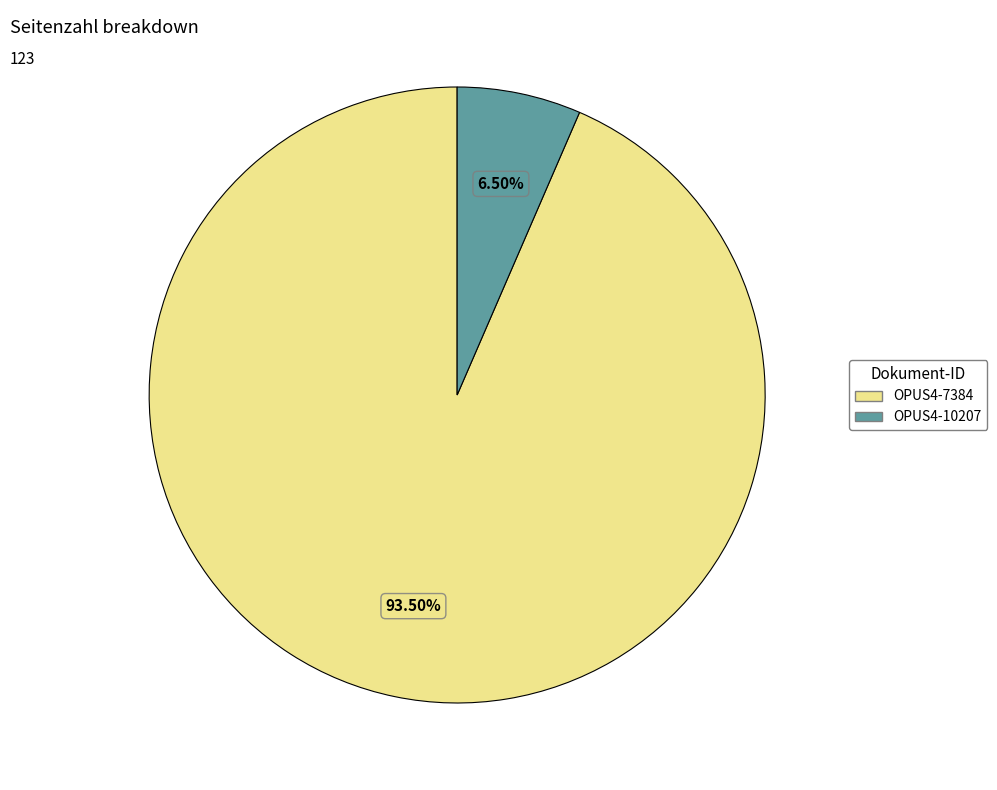

How many segments does this pie chart have?

2